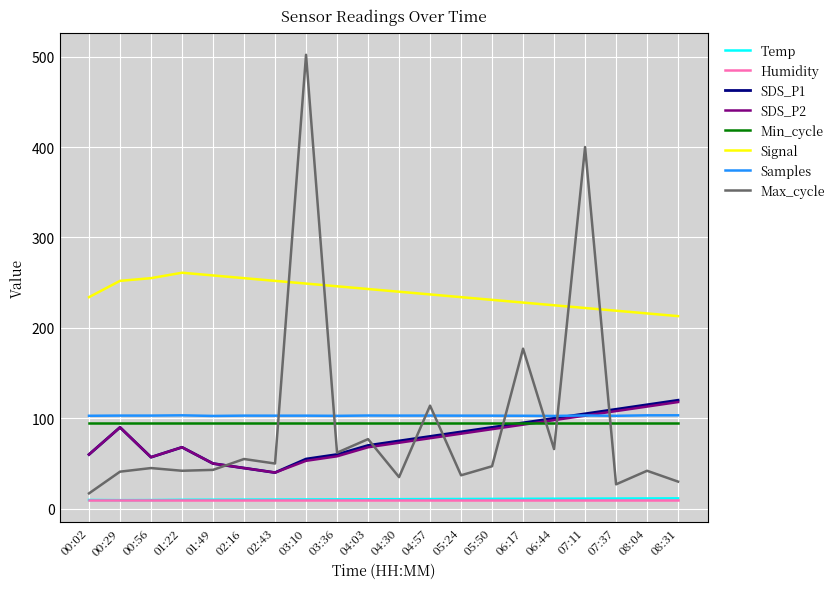

Is it true that Humidity equals 10.0 at 00:29?

True